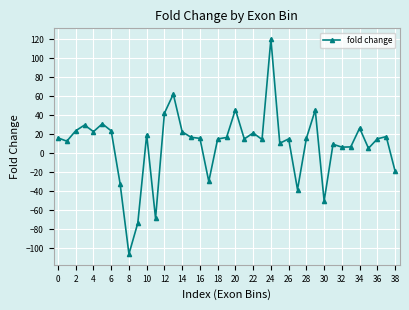

What is the value of the 9th point from the left?

-106.1